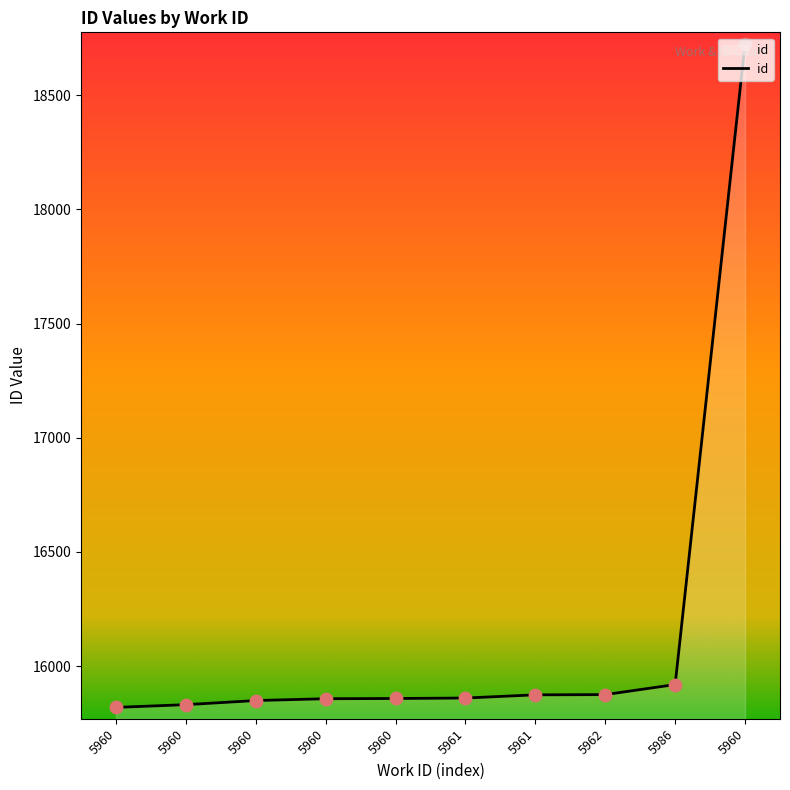

Does the chart have visible grid lines?

No